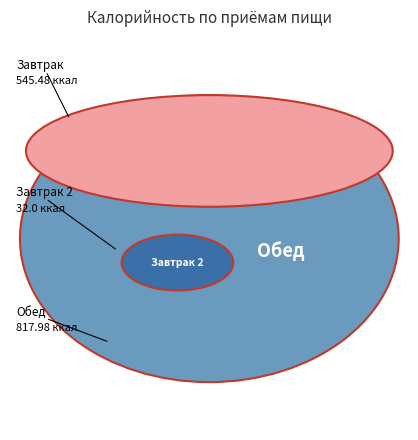

Which slice is the largest?

Обед